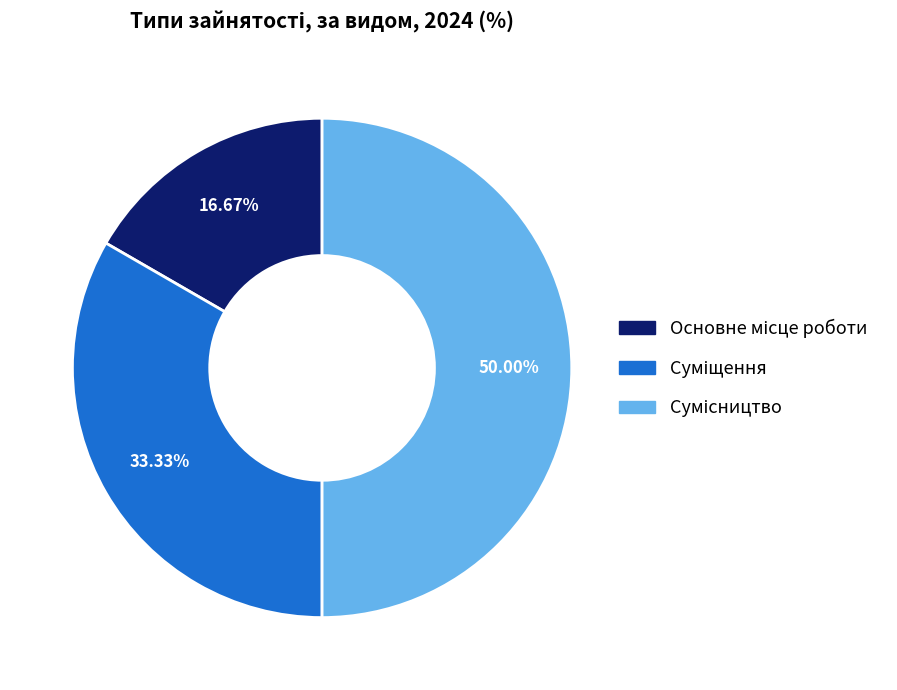

To the nearest percent, what is the average slice percentage?

33%